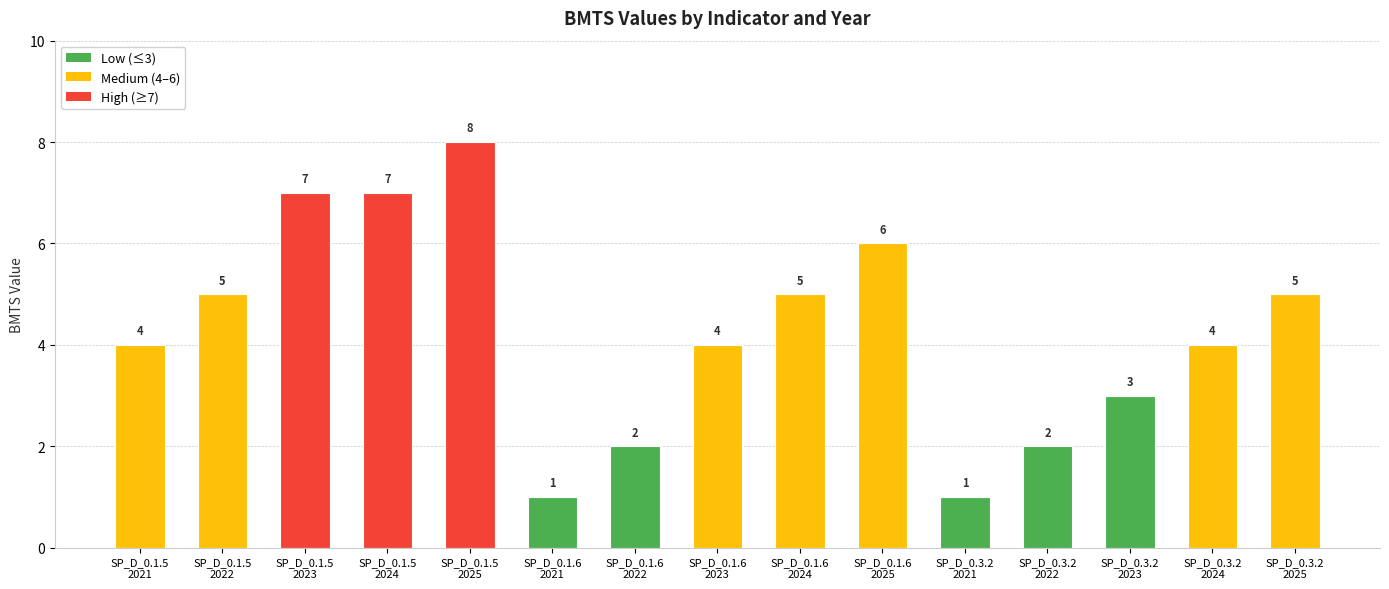

Does the chart contain any negative values?

No